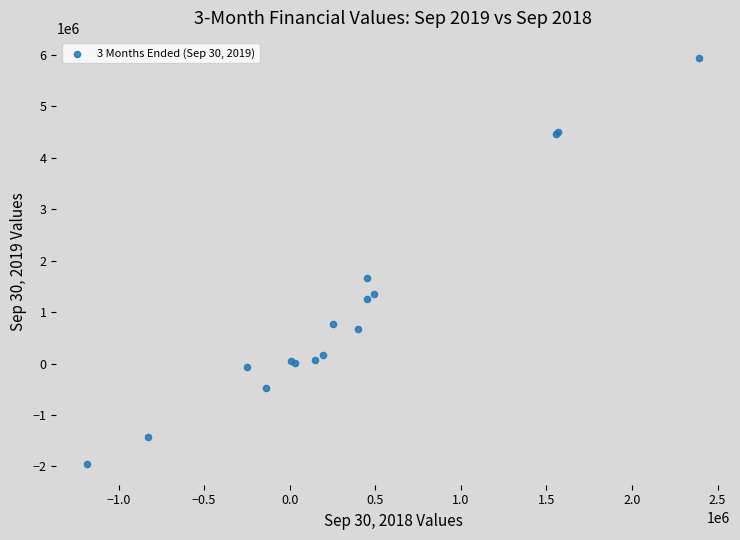

What Y value in the scatter plot is closest to 1984976?

1653511